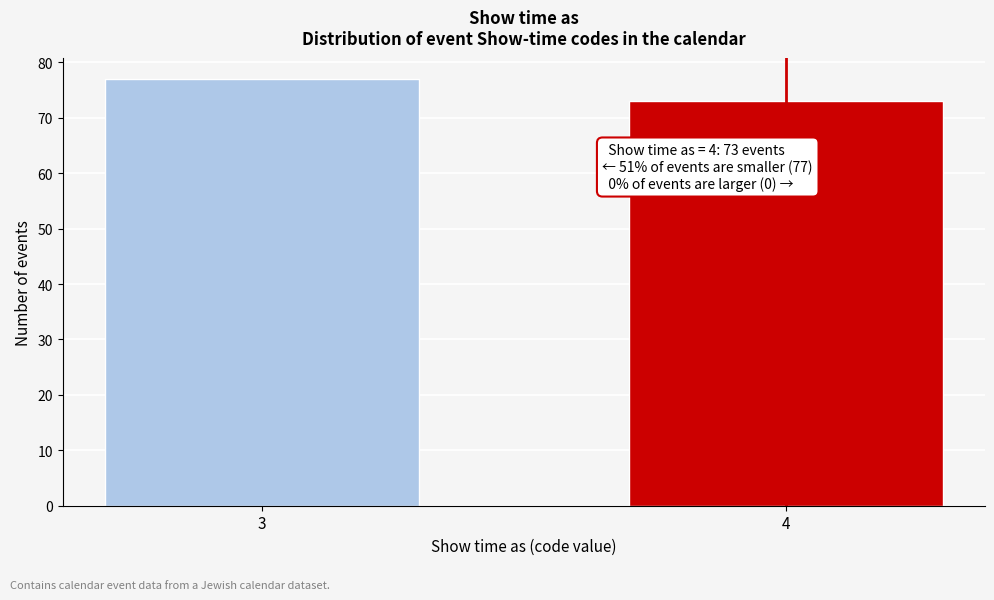

Reading right to left, extract all data points from this chart.

4=73	3=77